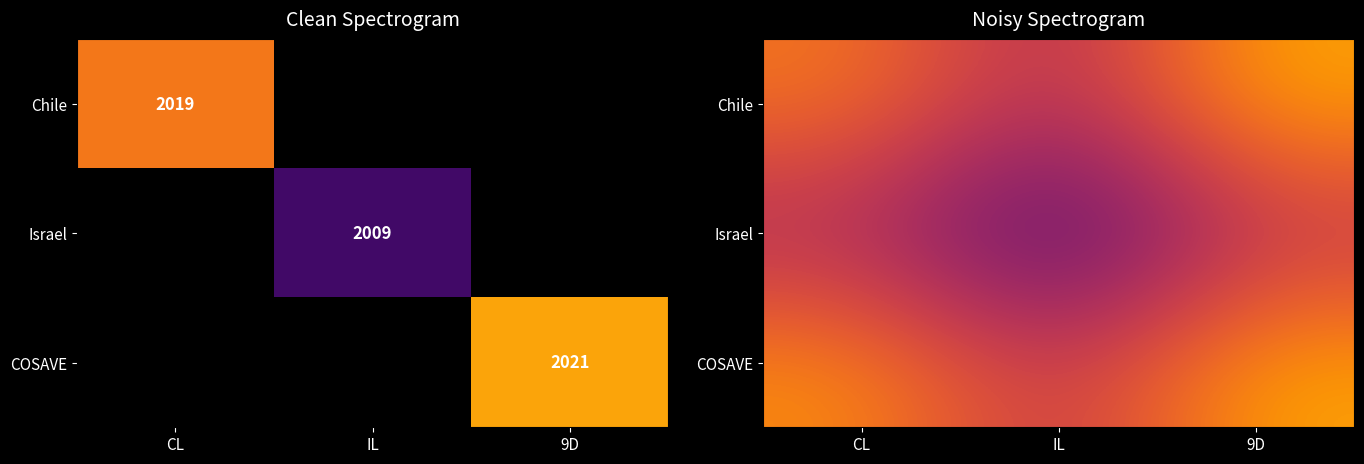

What is the spread (max minus min) of values at CL?

6